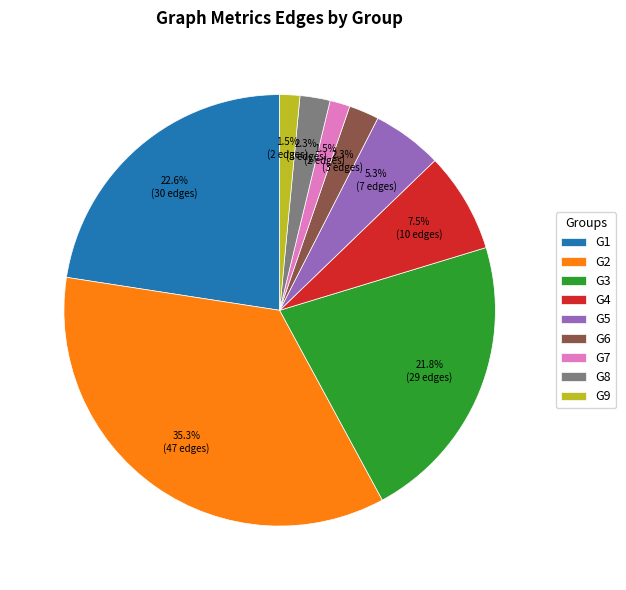

What percentage is the G8 slice, to the nearest percent?

2%